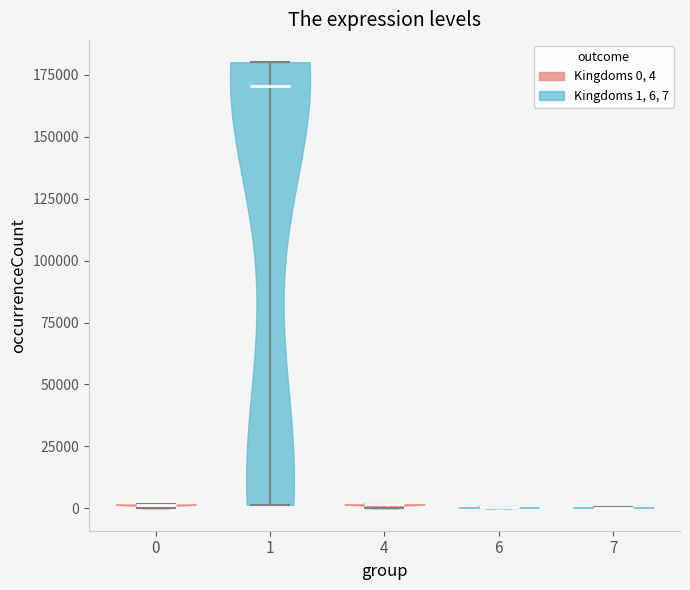

What is the lowest point the violin at x = 0 reaches on the y-axis? The values are not printed on the chart, so give them approximately, as read against the axis.

0